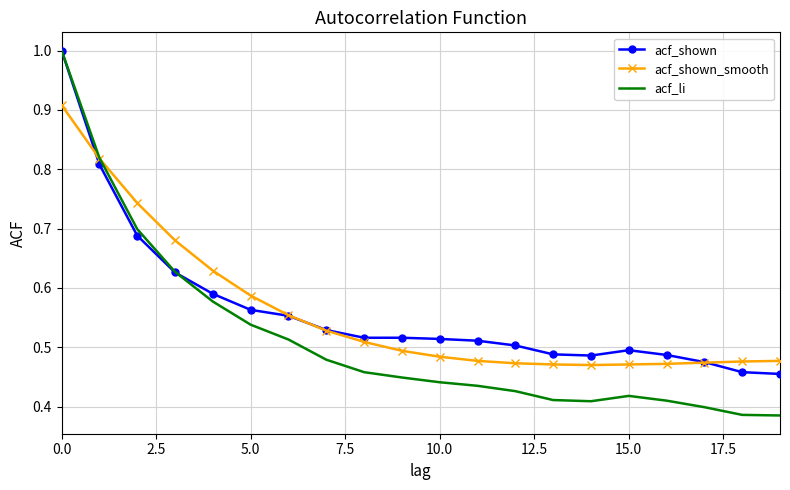

Which series has the widest spread of values?

acf_li